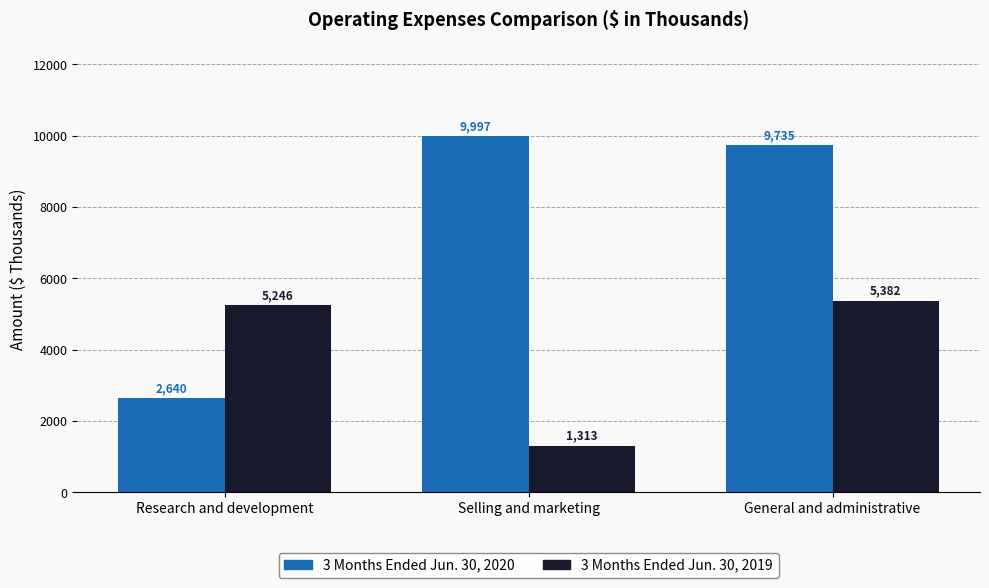

What is the spread (max minus min) of values at General and administrative?

4353